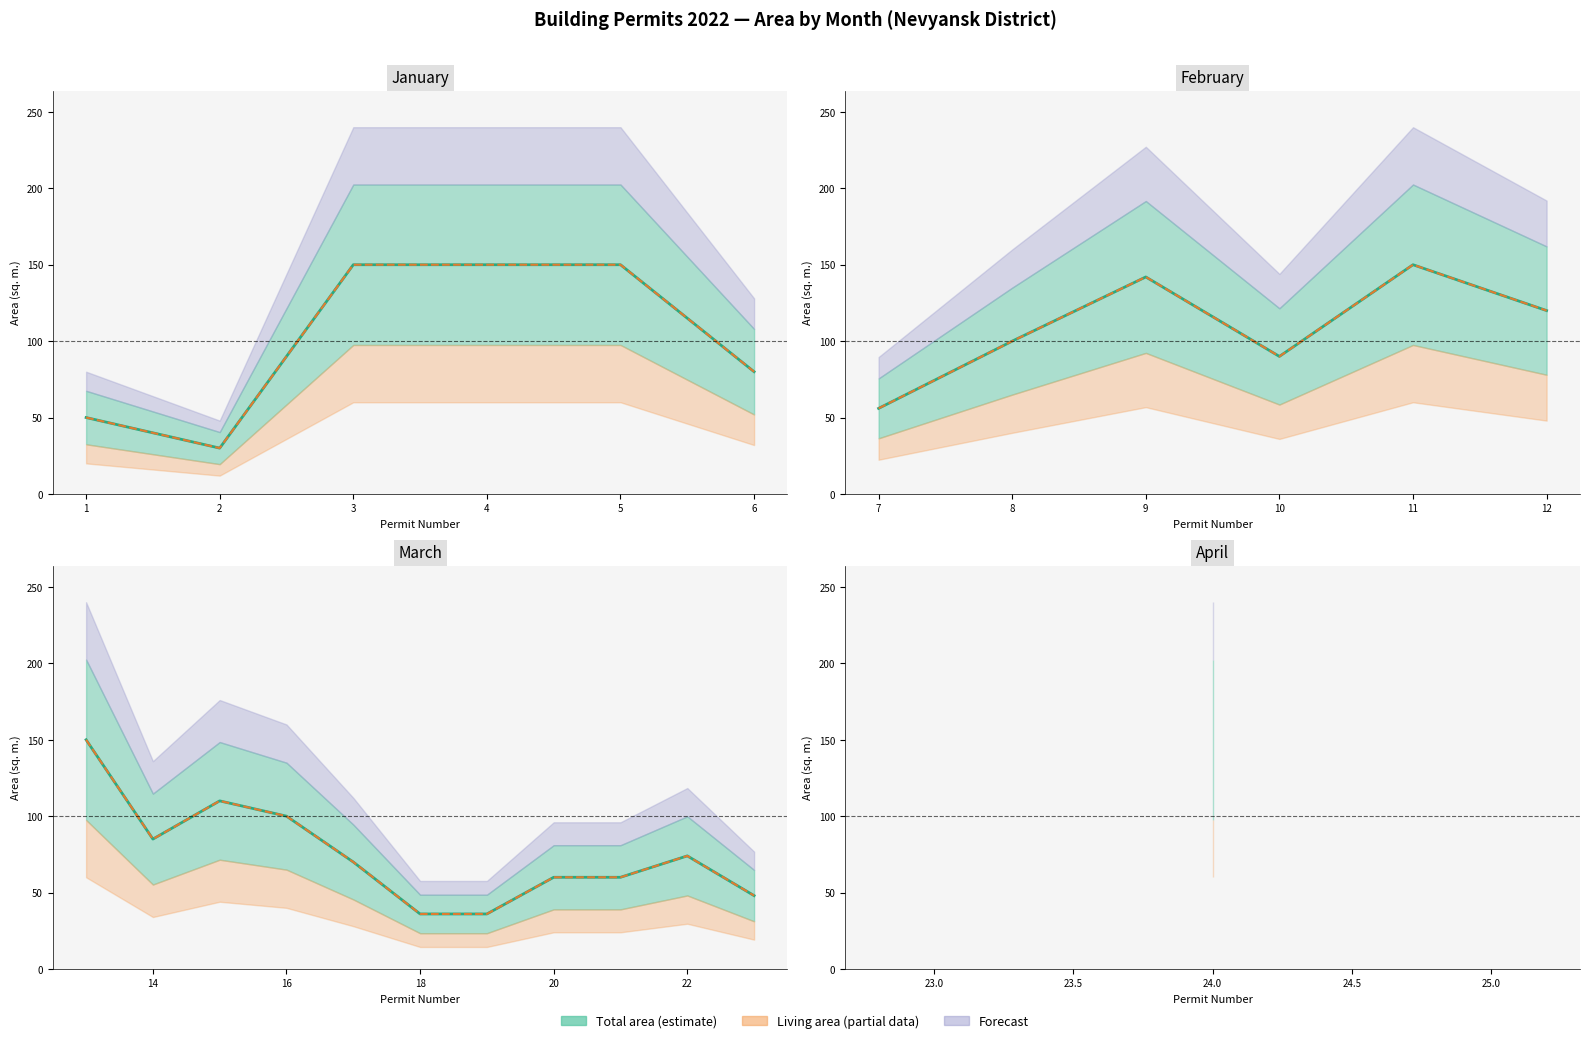

Where is the first local minimum for Living area?

14